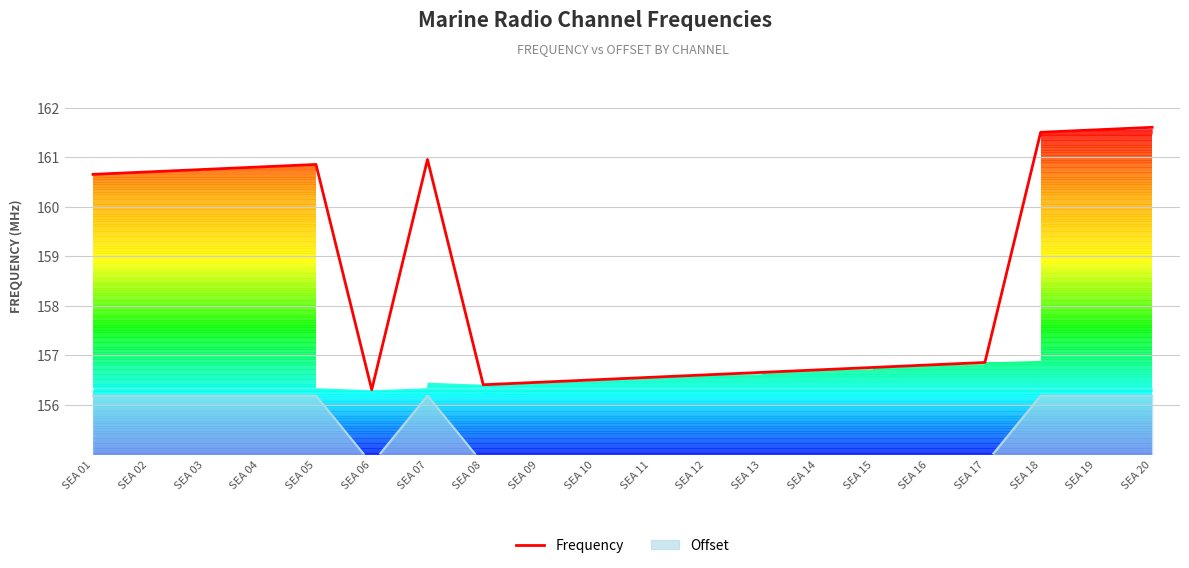

What is the change in value from SEA 08 to SEA 20?

+5.2